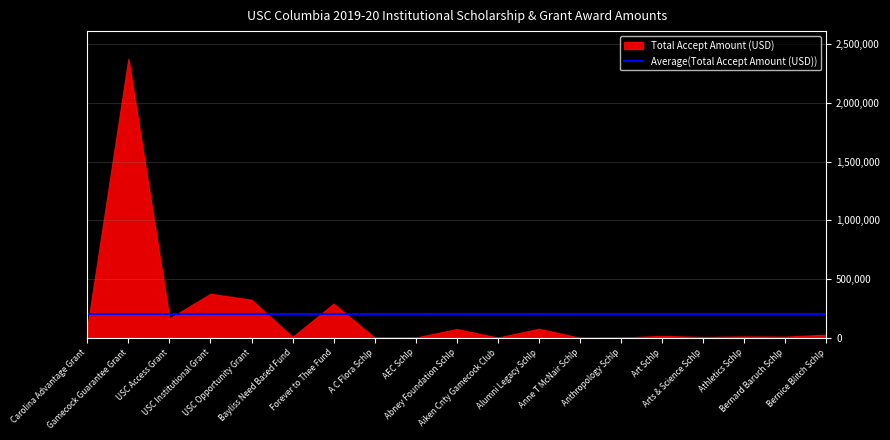

Rank the categories by value from lowest to highest.

Anne T McNair Schlp, A C Flora Schlp, AEC Schlp, Aiken Cnty Gamecock Club, Anthropology Schlp, Arts & Science Schlp, Bayliss Need Based Fund, Bernard Baruch Schlp, Athletics Schlp, Art Schlp, Bernice Blitch Schlp, Abney Foundation Schlp, Alumni Legacy Schlp, Carolina Advantage Grant, USC Access Grant, Forever to Thee Fund, USC Opportunity Grant, USC Institutional Grant, Gamecock Guarantee Grant